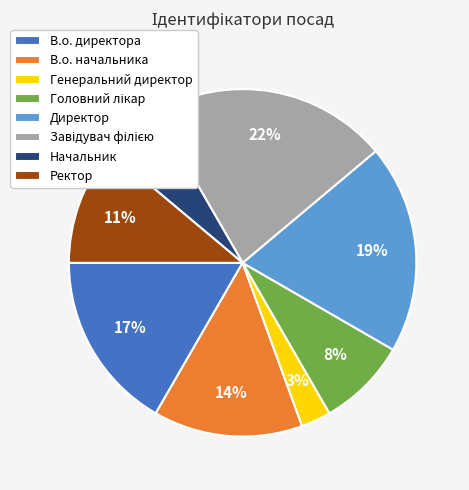

Do Директор and Генеральний директор together represent more than half of the pie?

No